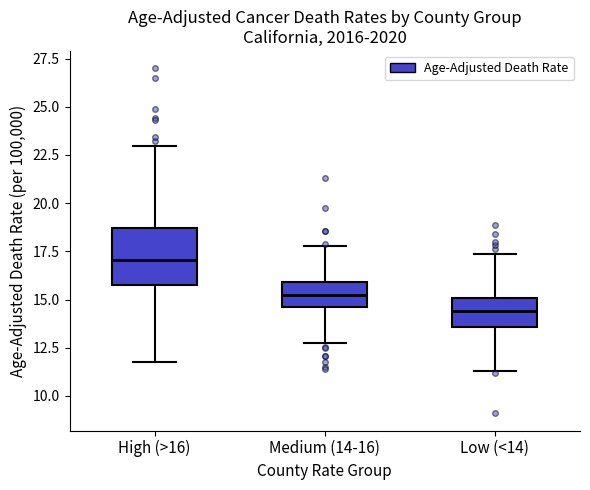

Which box's median line is the highest?

High (>16)